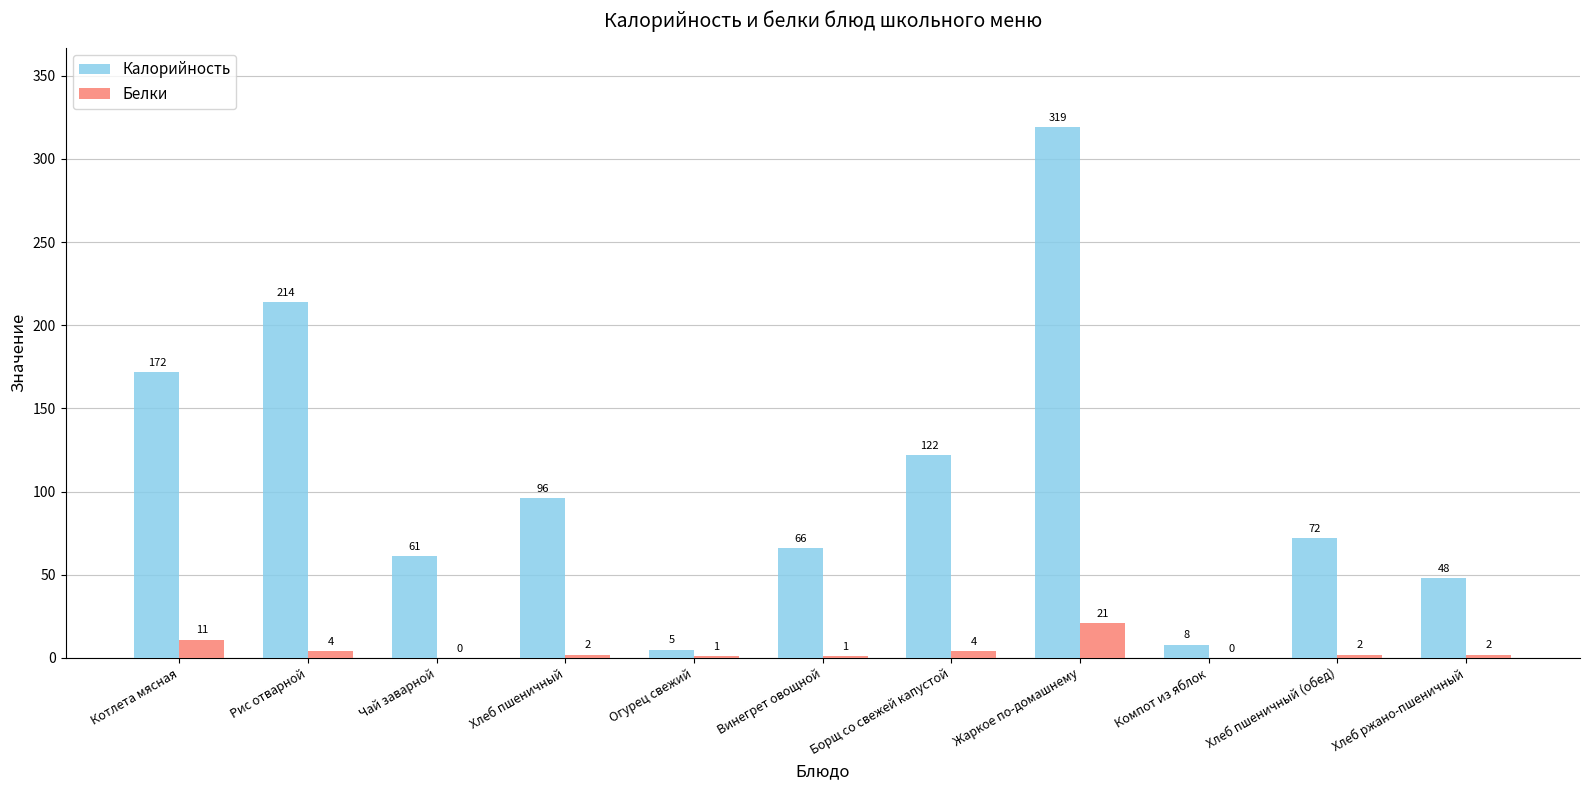

How many values in Белки are above zero?

9